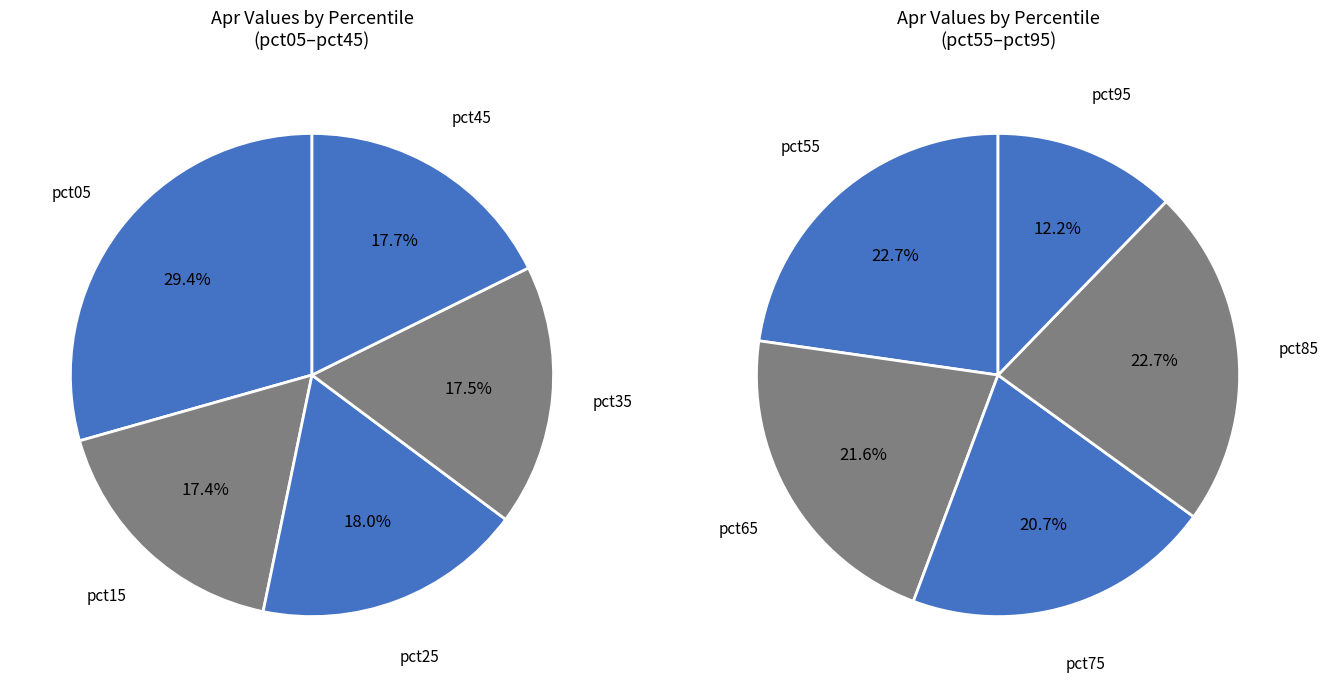

Rank the categories by value from highest to lowest.

pct05, pct25, pct55, pct85, pct45, pct35, pct15, pct65, pct75, pct95